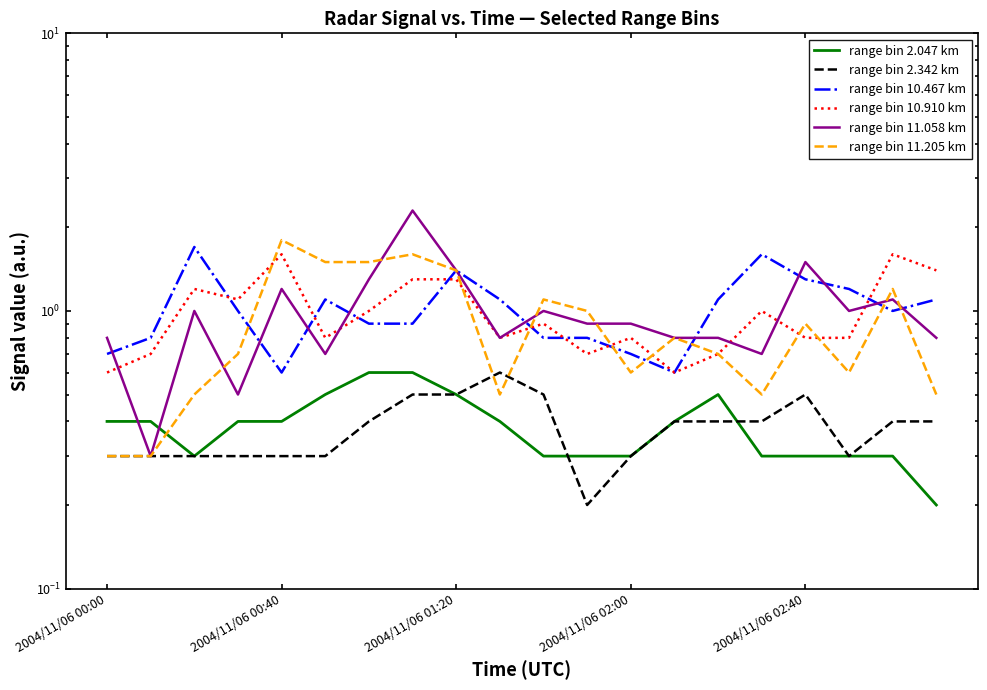

True or false: range bin 2.047 km has more than 2 interior local peaks.

False